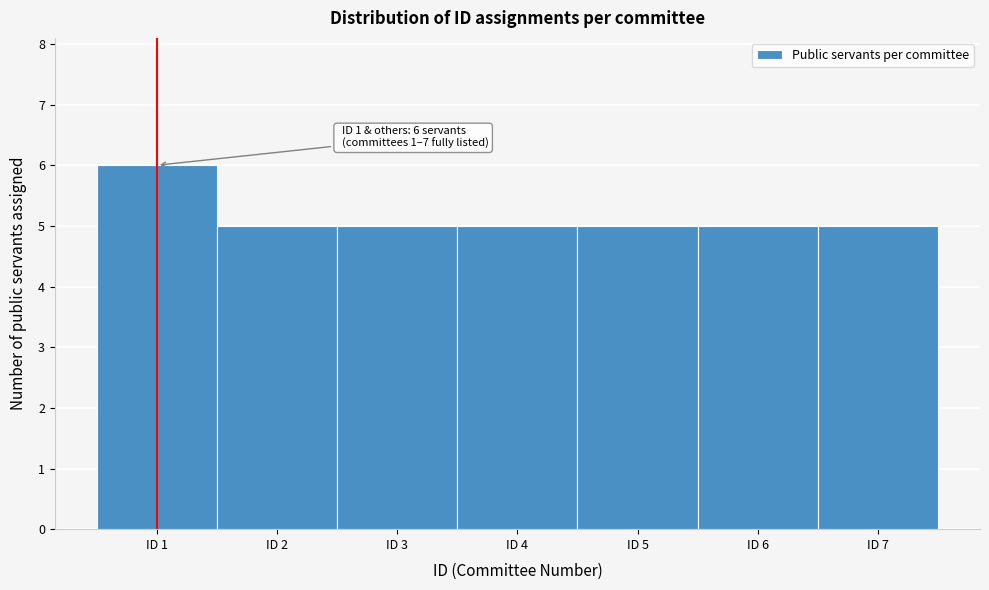

Over which range of the x-axis is the bar tallest?

0.5 to 1.5